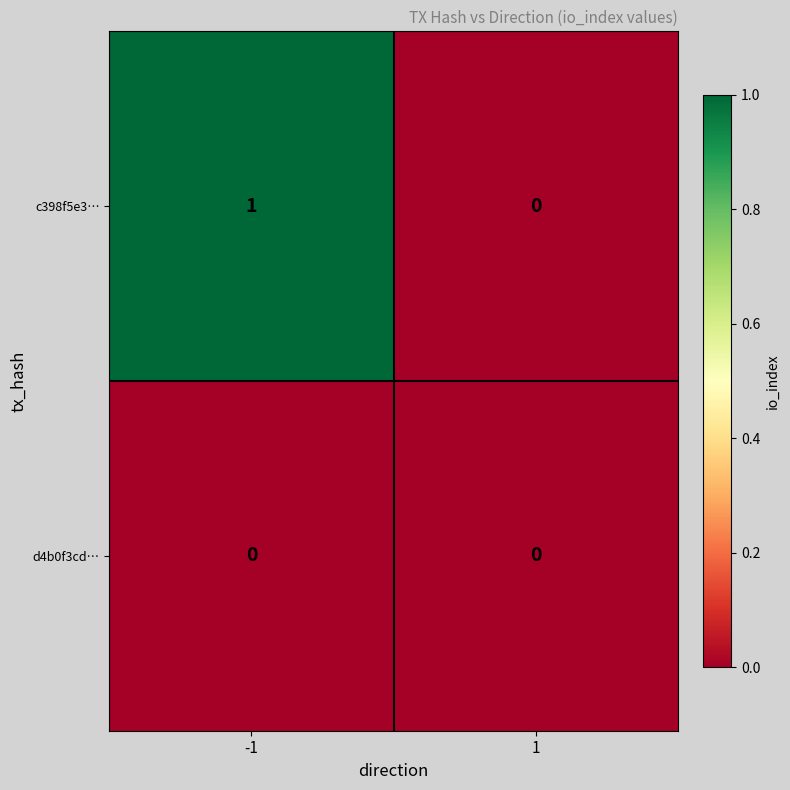

Rank the series by their maximum value, from highest to lowest.

c398f5e3…, d4b0f3cd…